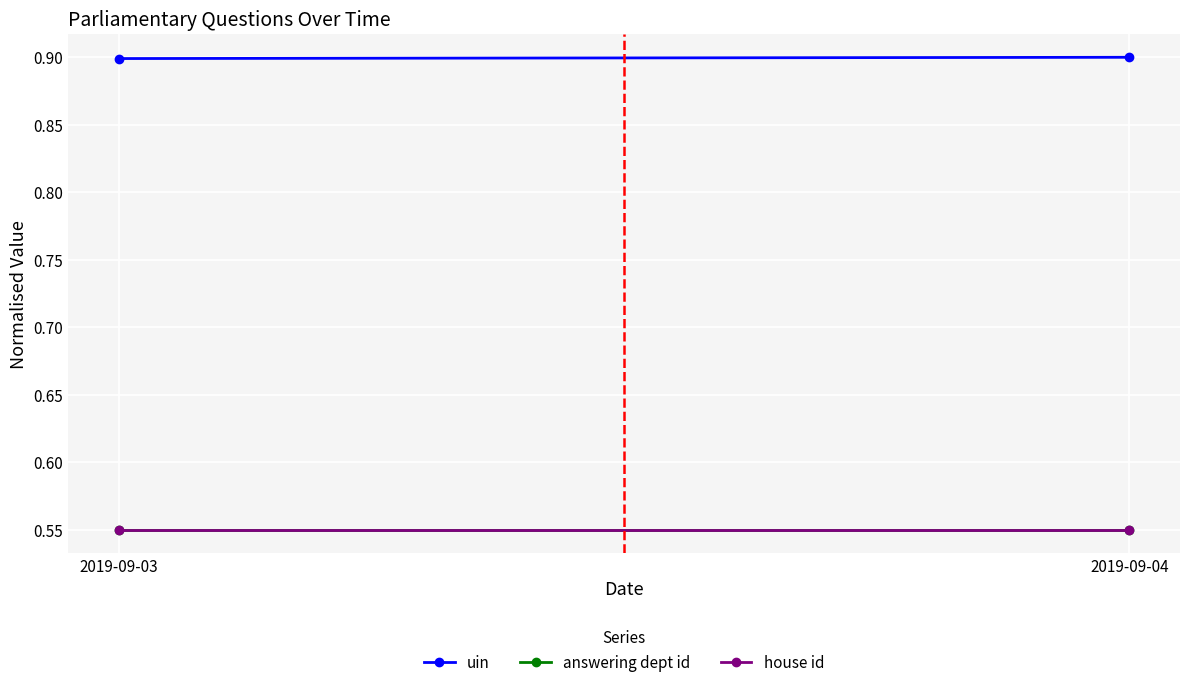

What is the value of the uin point at the 2nd from the left?

0.9